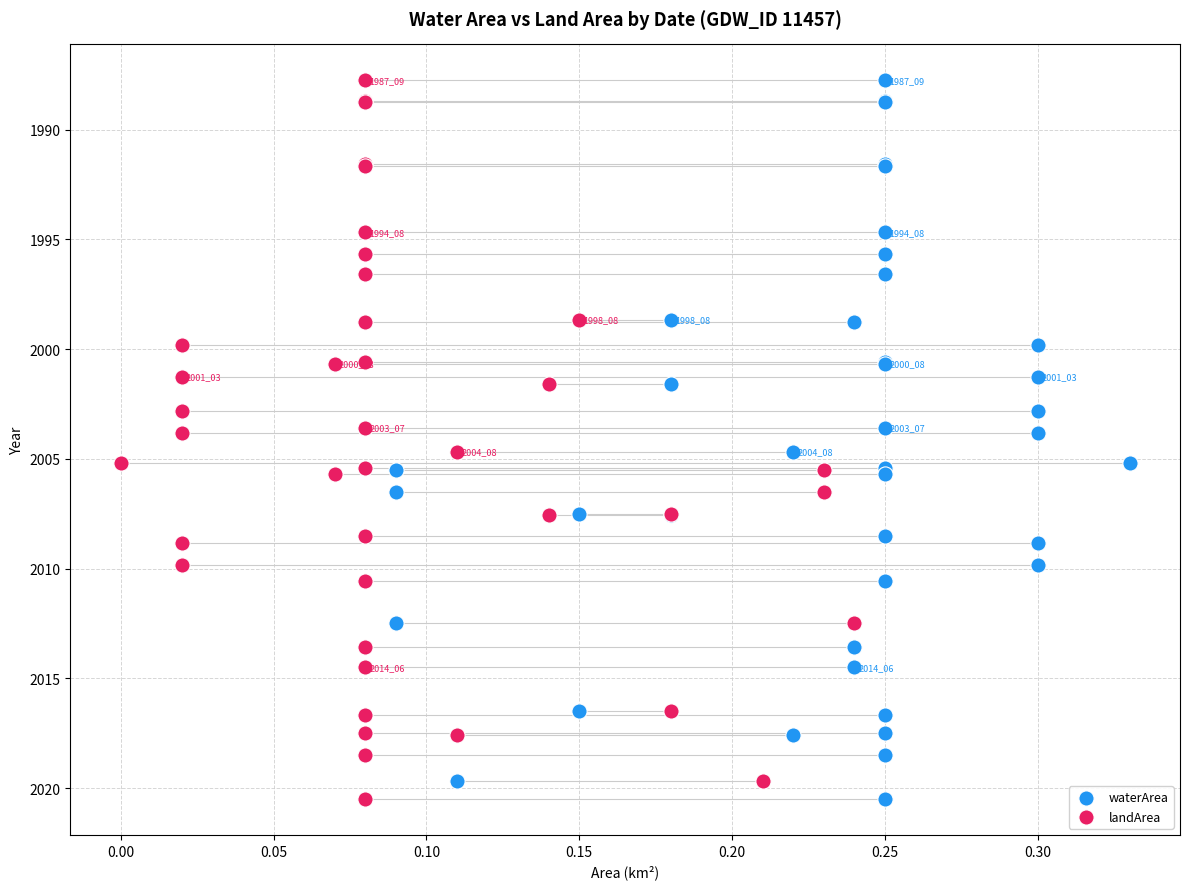

What are all the series names shown in the legend?

waterArea, landArea